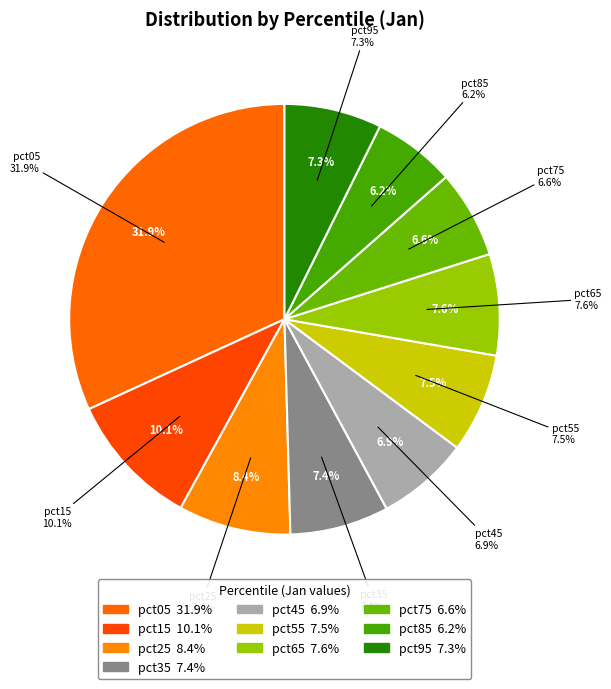

Which slice is the smallest?

pct85